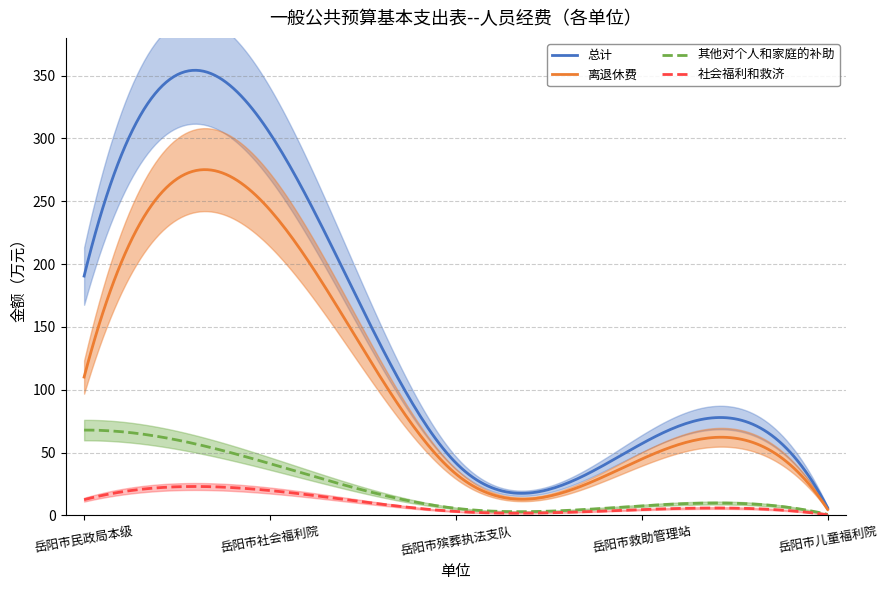

Which series has the widest spread of values?

总计